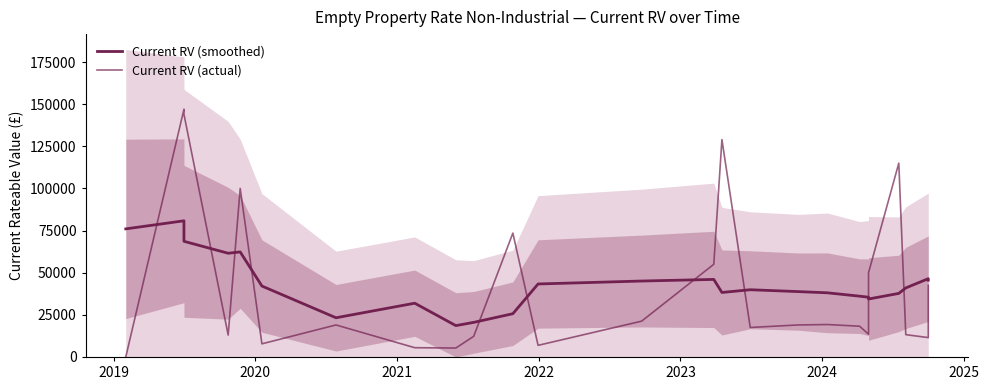

Which series has the largest total across all categories?

Current RV (smoothed)